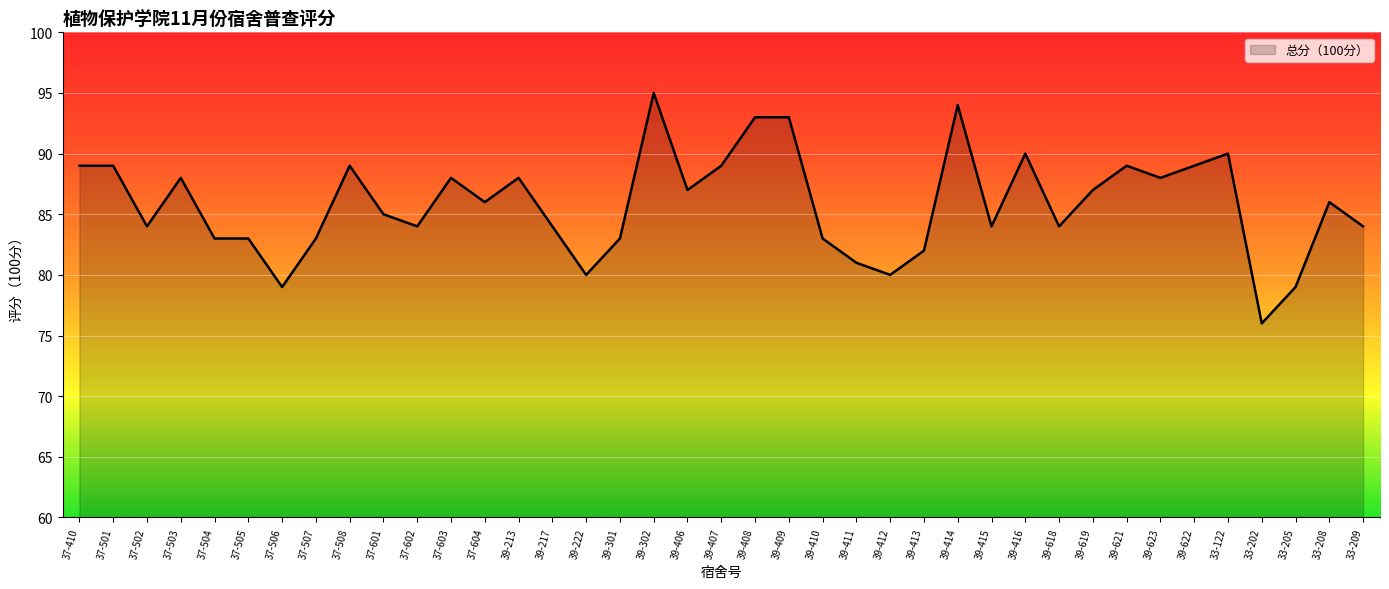

The chart shows a value of 56 at 39-301. True or false?

False